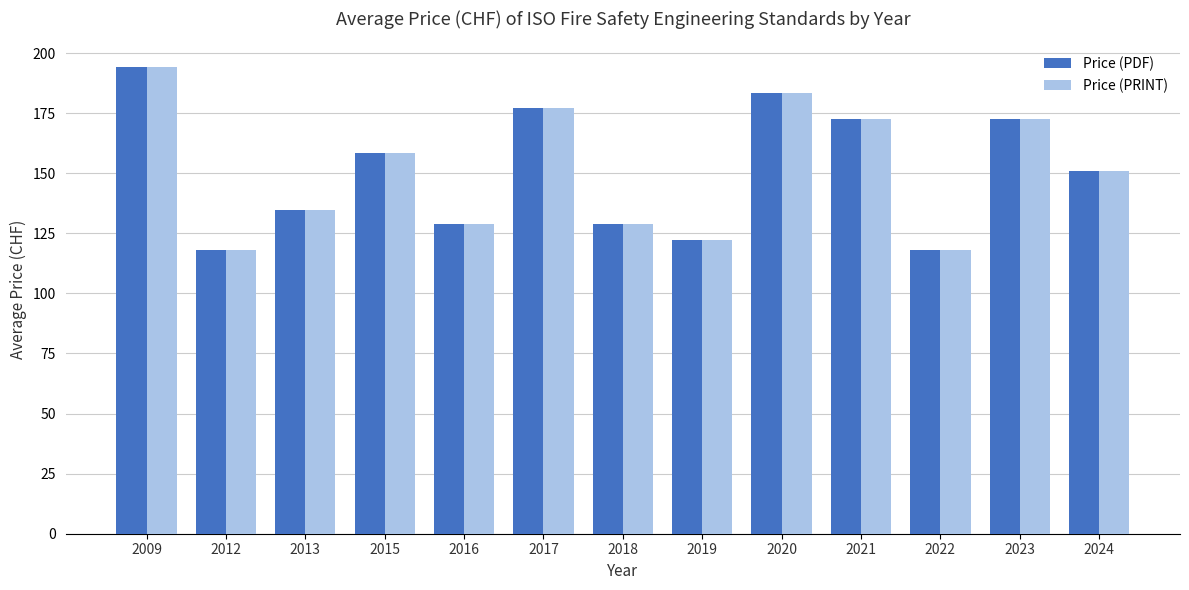

Count the number of data series in this chart.

2